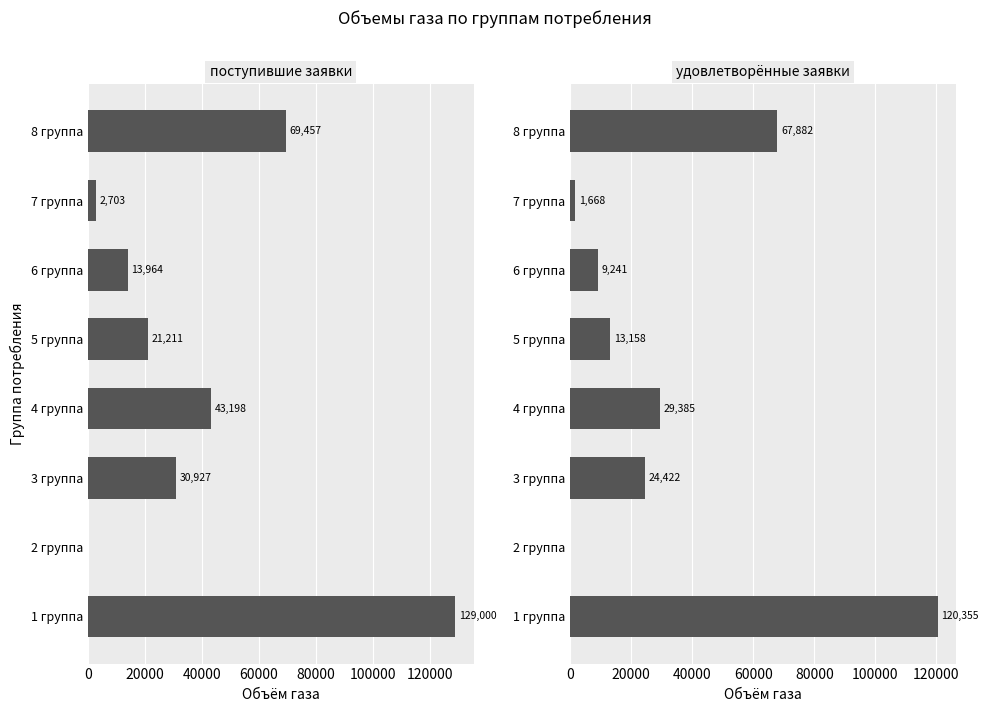

How many data points in Объемы газа (поступившие) are above 30926?

4